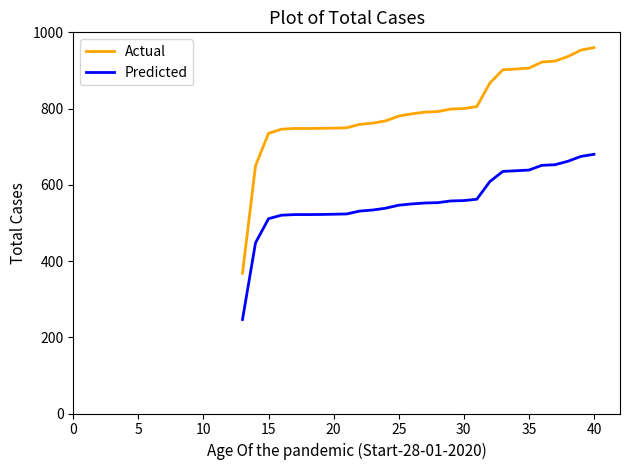

Which series has the widest spread of values?

Actual